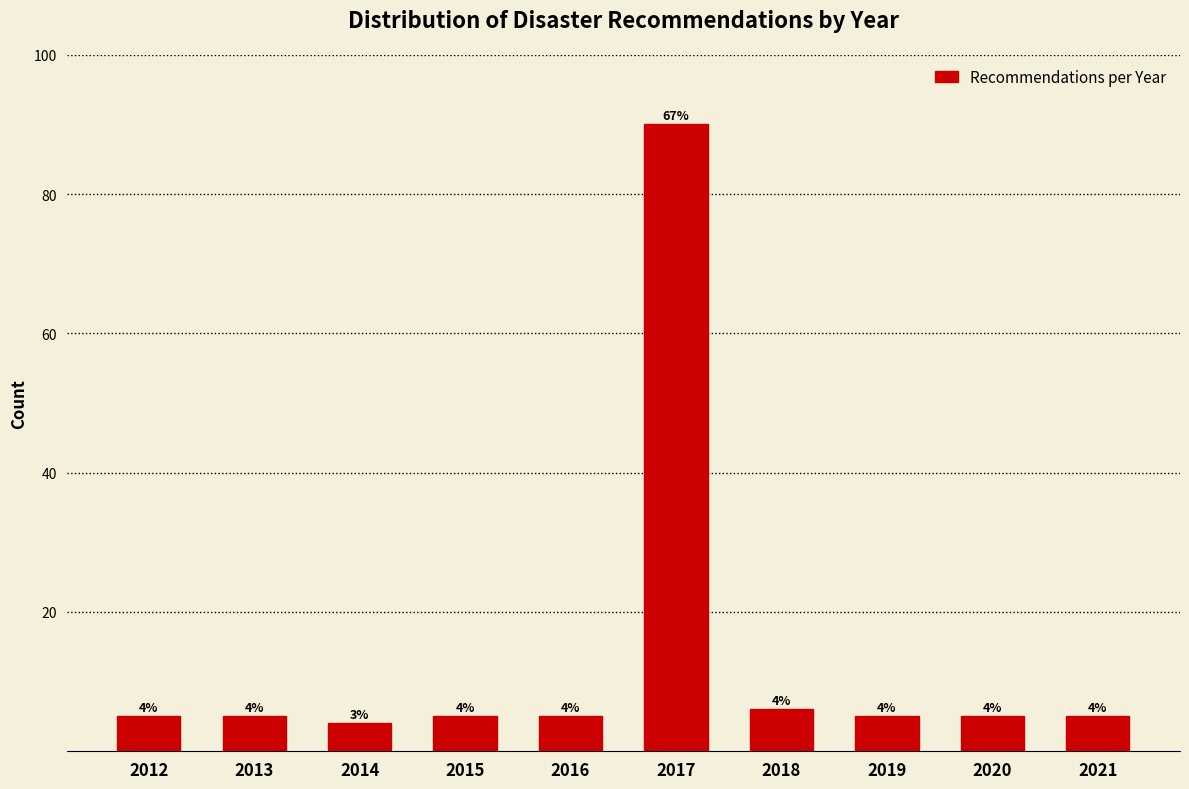

Reading right to left, list all the values displayed in this chart.

5	5	5	6	90	5	5	4	5	5